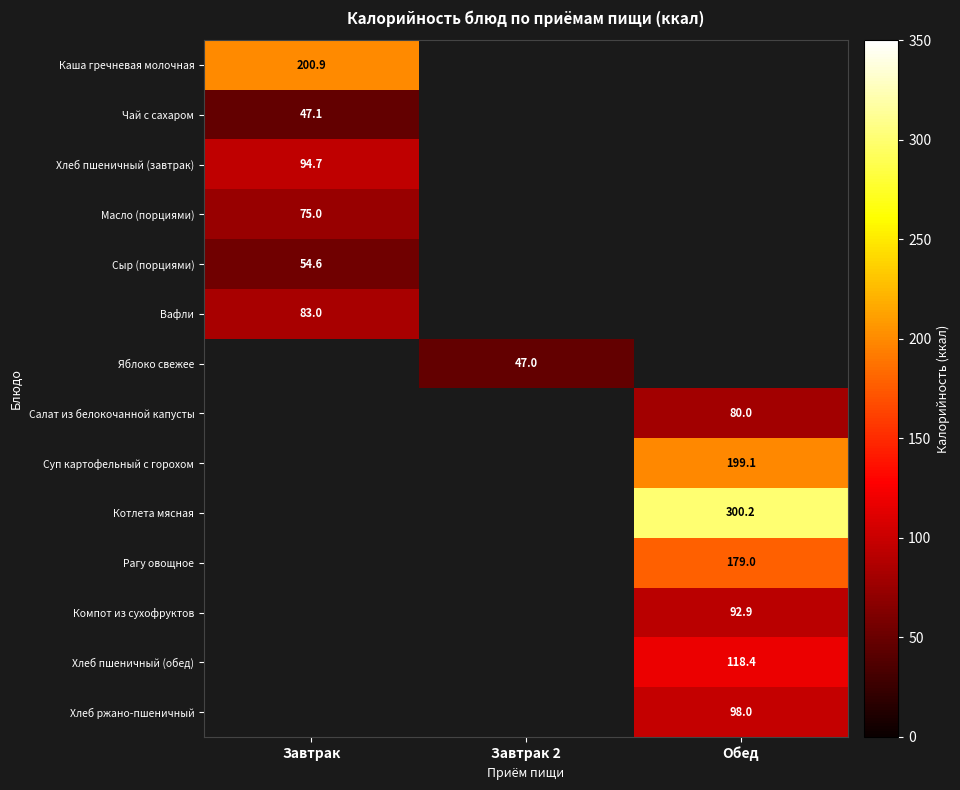

True or false: Масло (порциями) has a value of 39.5 at Завтрак.

False